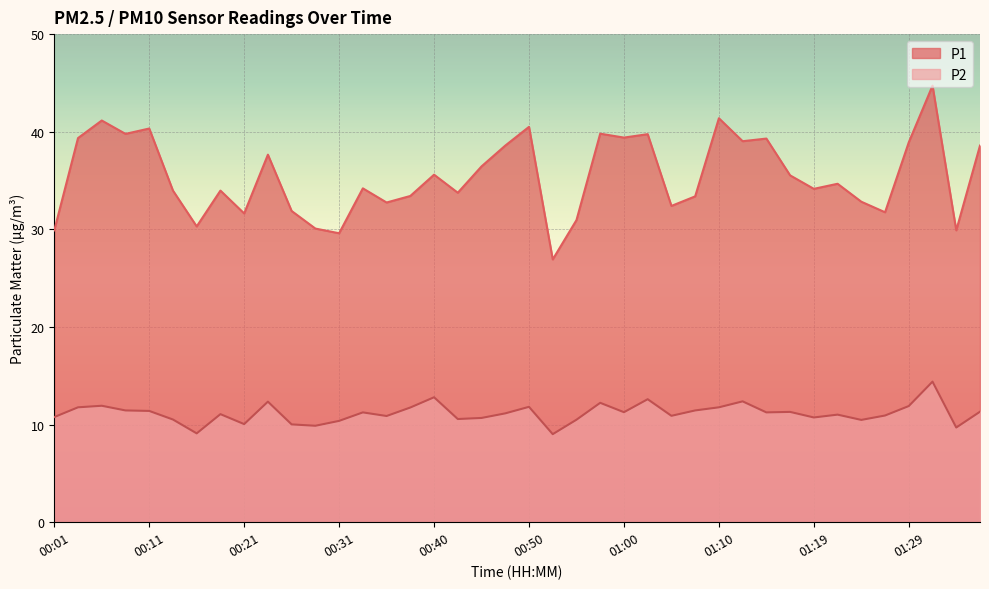

What position from the right is 00:21?

32